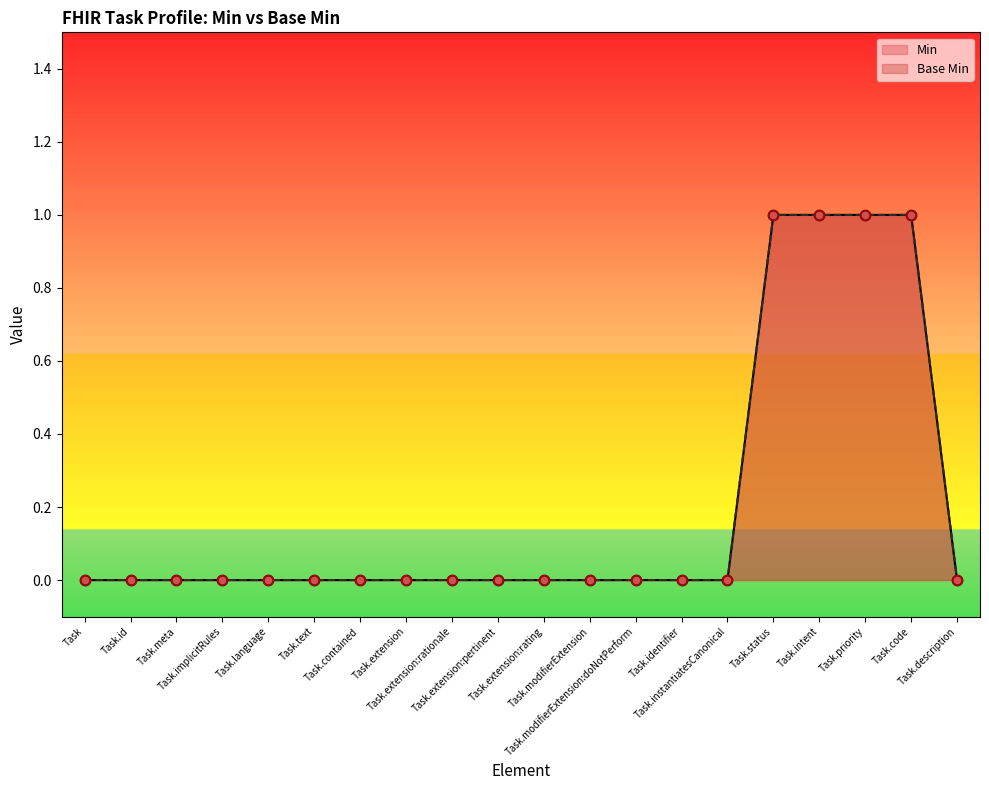

Which series has the largest Y range (max minus min)?

Min